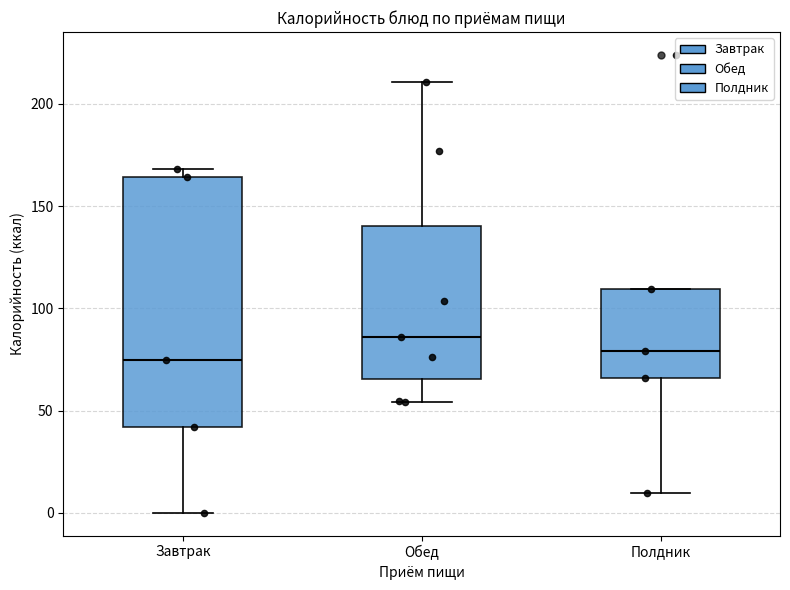

Where is the lower edge of the box for Обед on the y-axis? The values are not printed on the chart, so give them approximately, as read against the axis.

65